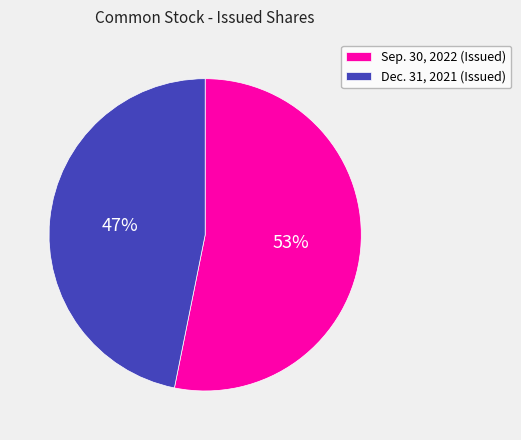

How many segments does this pie chart have?

2